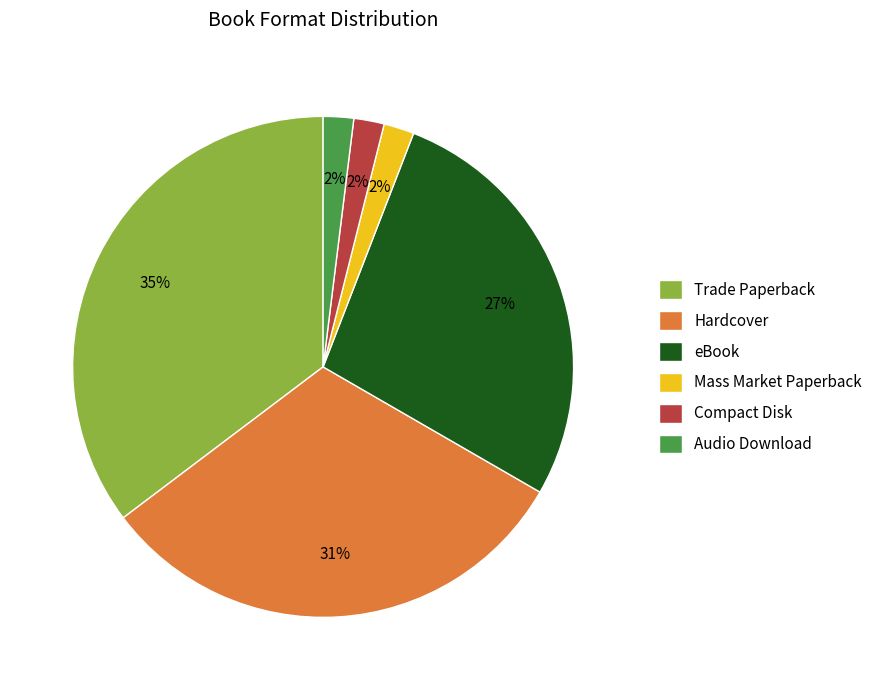

The Trade Paperback slice represents 35% of the pie. True or false?

True